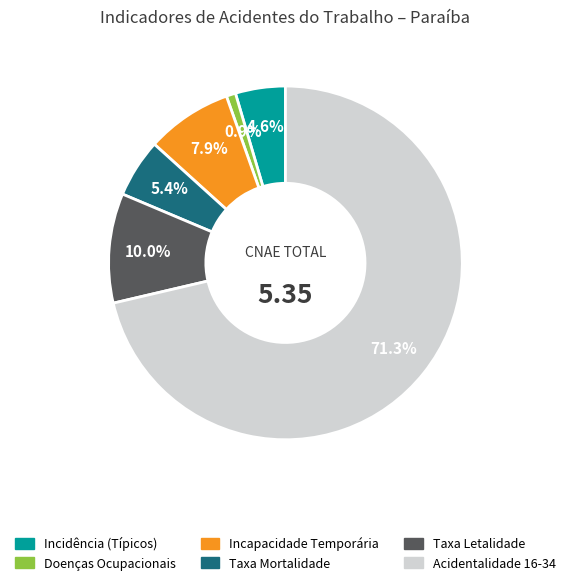

How many segments does this pie chart have?

6